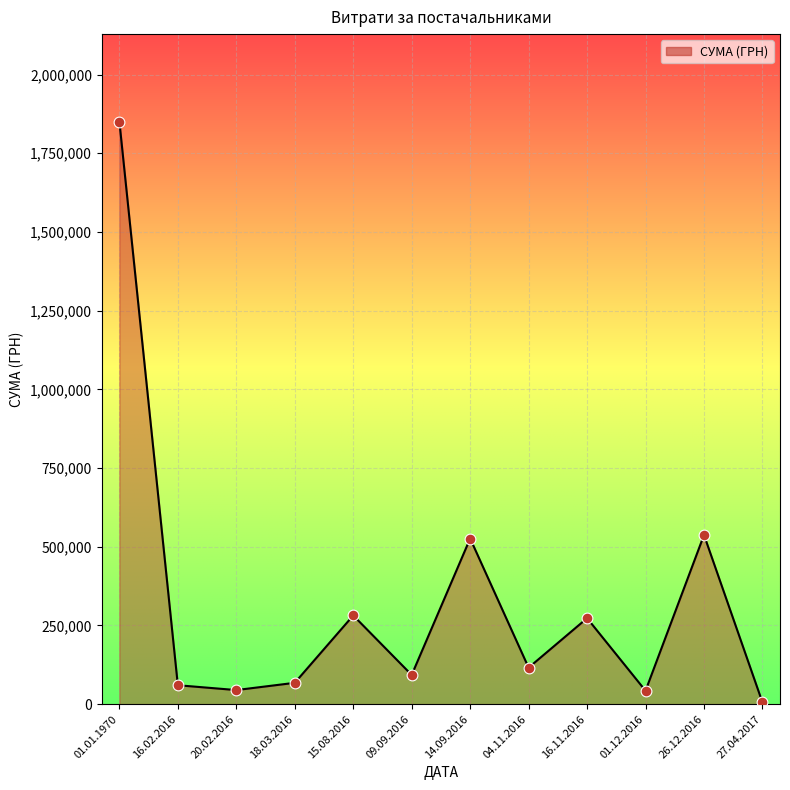

Which series has the largest total across all categories?

СУМА (ГРН) (лінія)